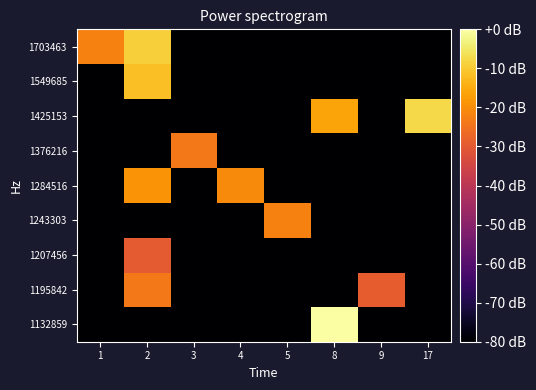

What is the difference between the highest and lowest values at 5?

144.0